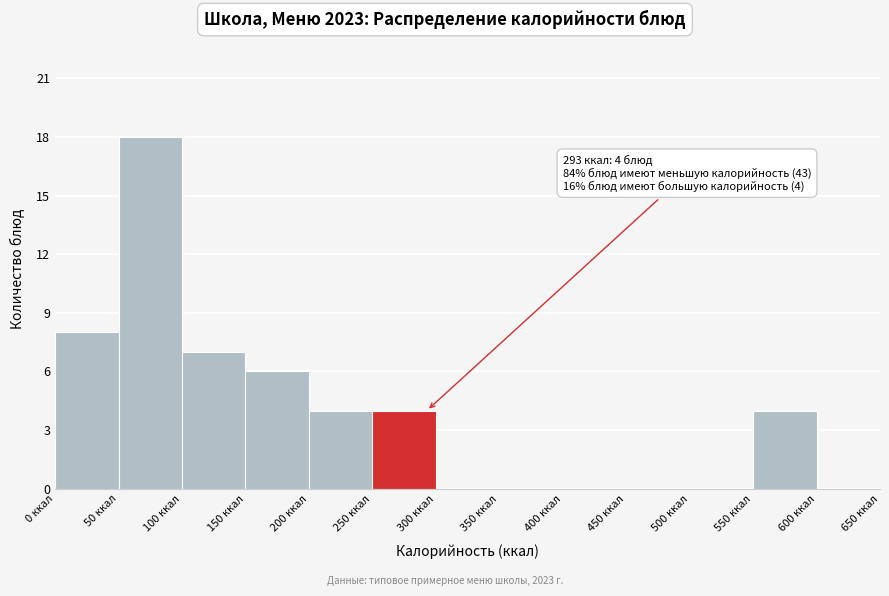

Over which range of the x-axis is the bar tallest?

50 to 100